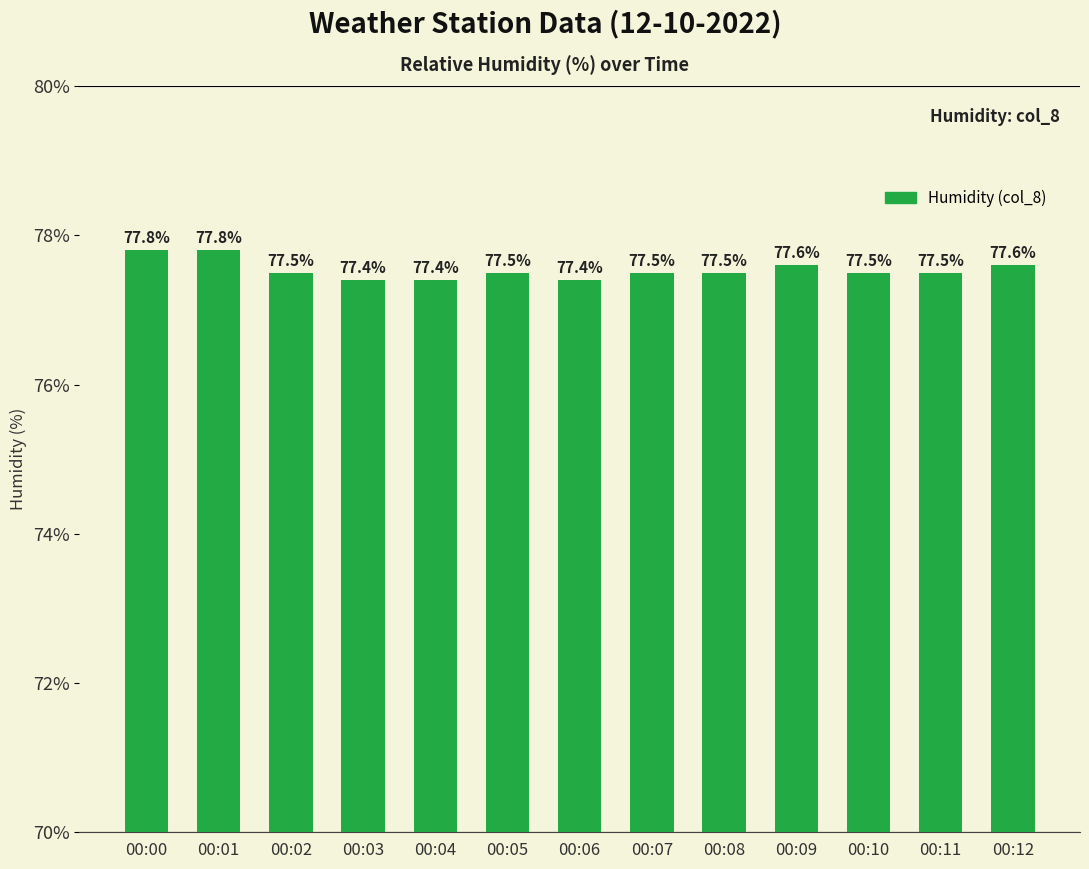

What is the smallest value displayed?

77.4